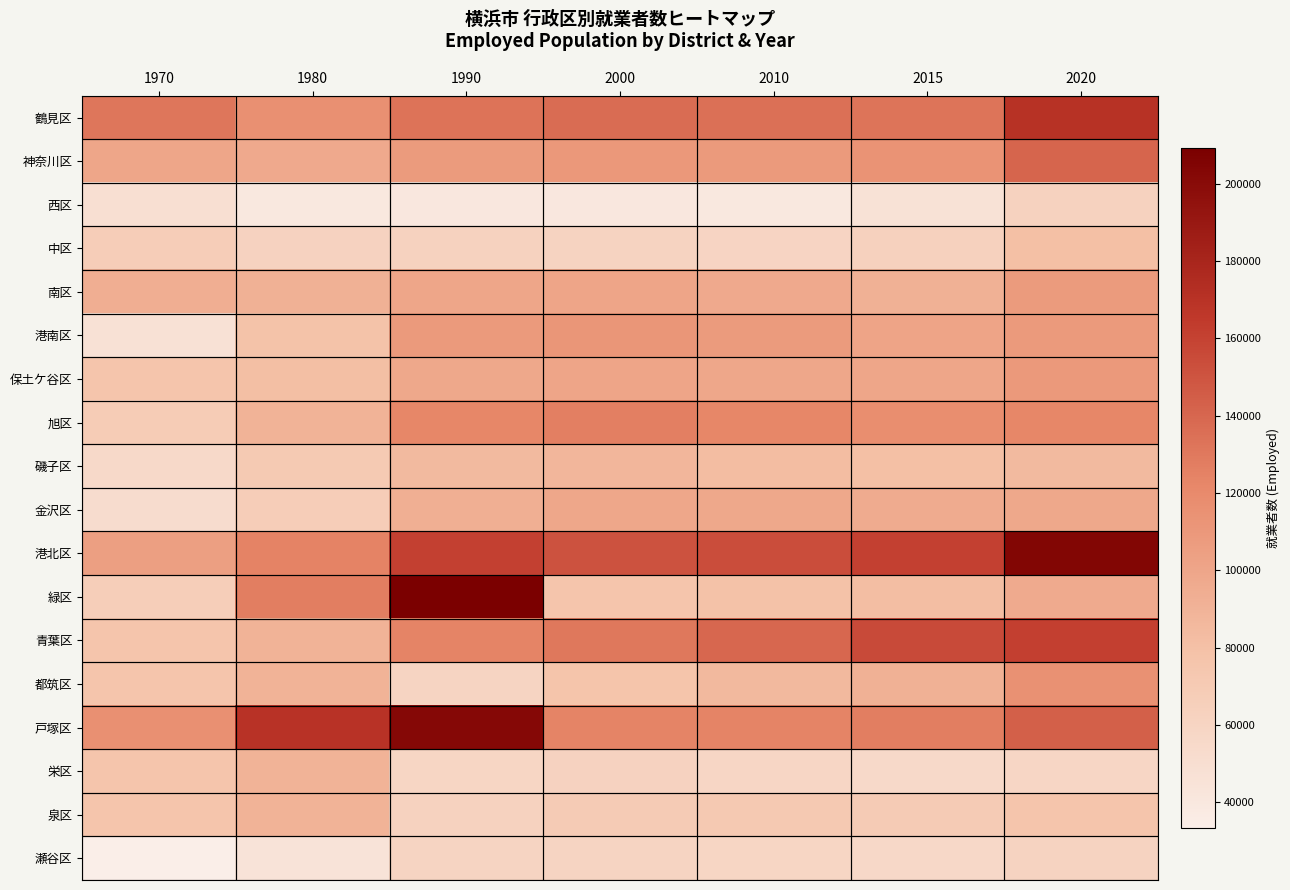

Which series has the largest range (max minus min)?

緑区